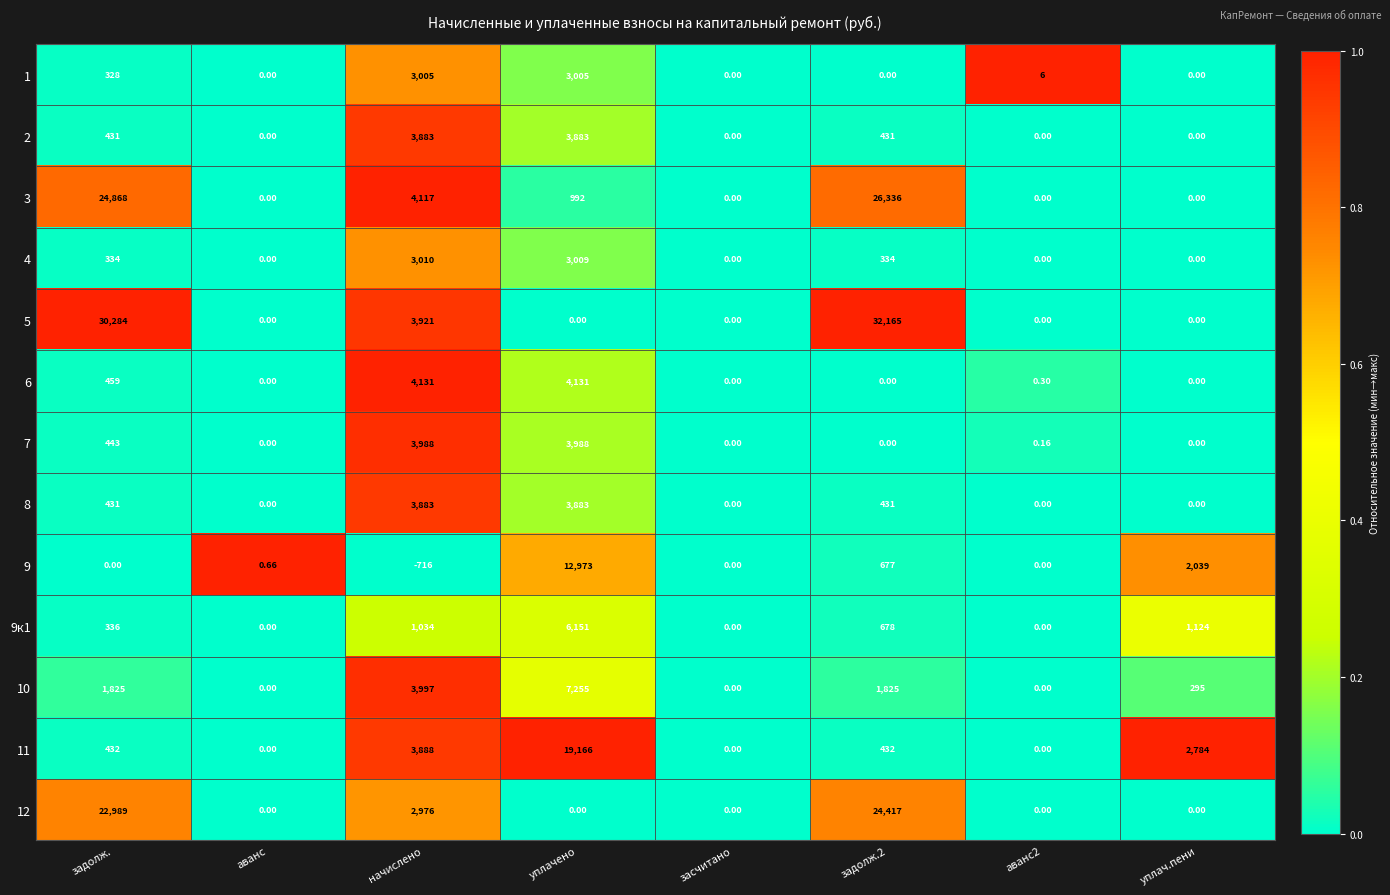

Which series has the widest spread of values?

5